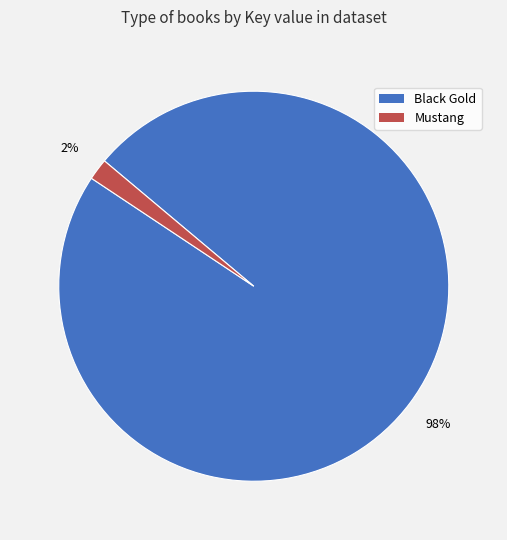

To the nearest percent, what percentage of the pie is Black Gold?

98%